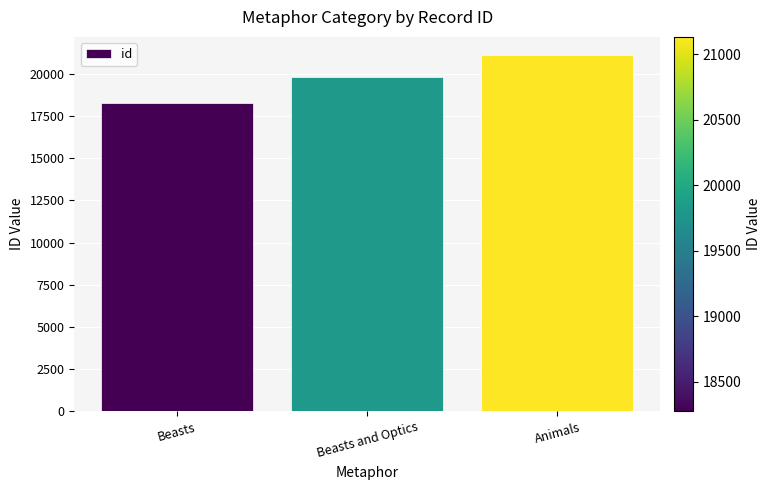

How many values are between 18276 and 21131?

3